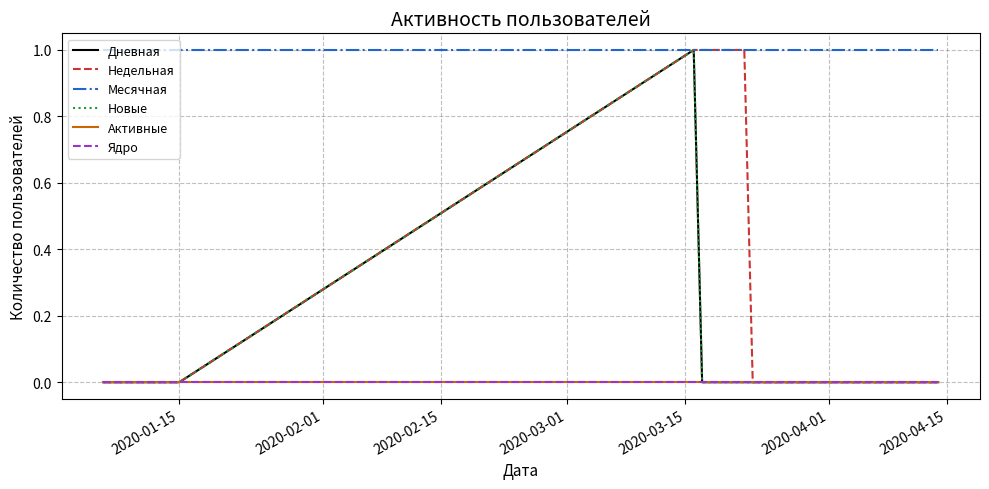

Does the chart display data point markers on the line(s)?

No